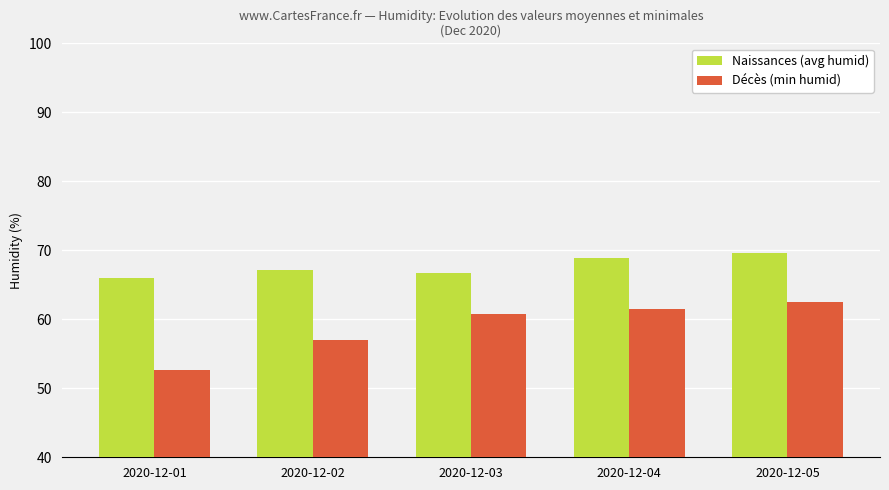

At how many categories does at least one series exceed 57?

5